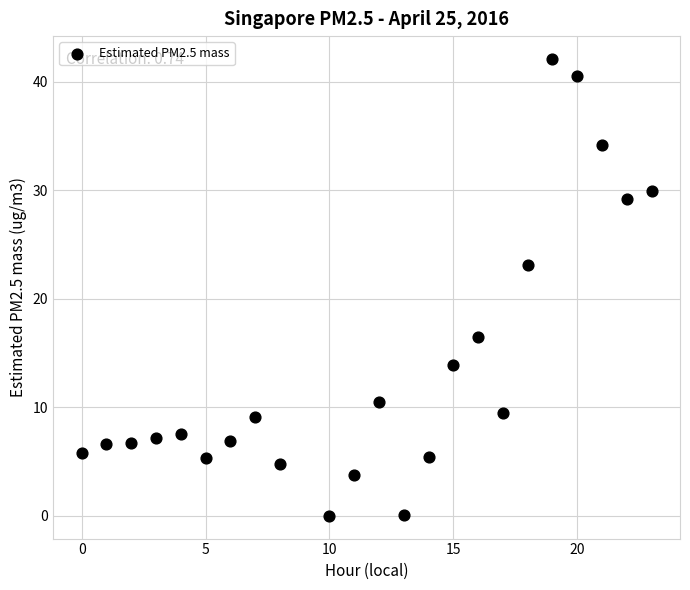

What is the range of Y values (max minus min)?

42.1